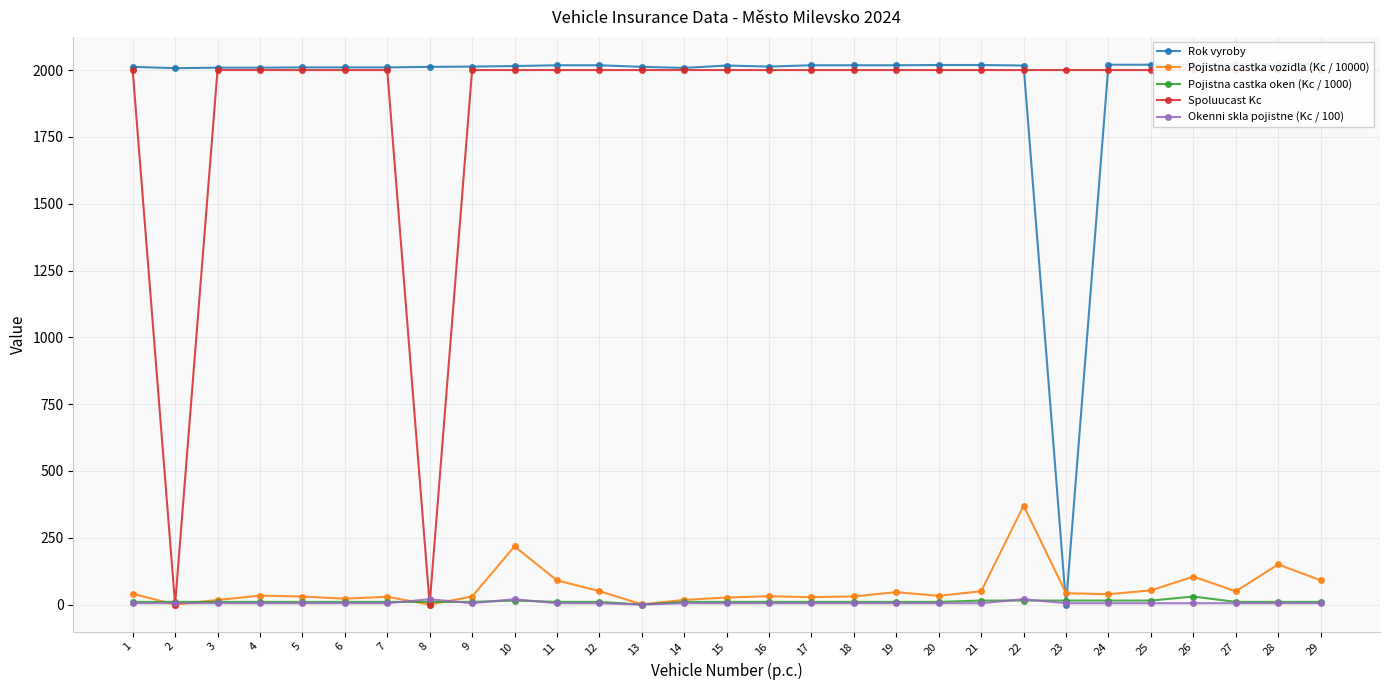

How many data points does each series have?

29